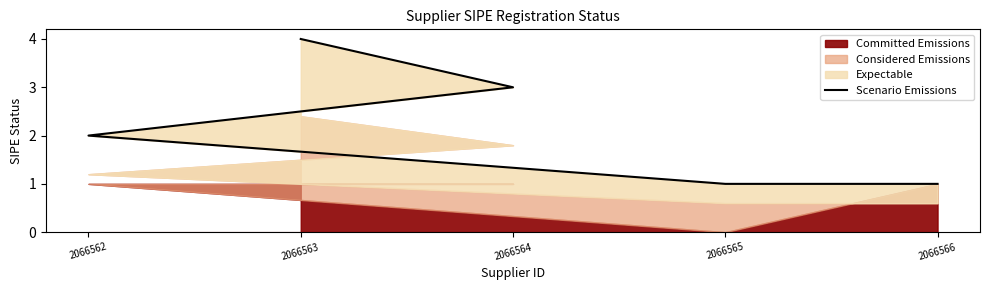

Does the chart have visible grid lines?

No